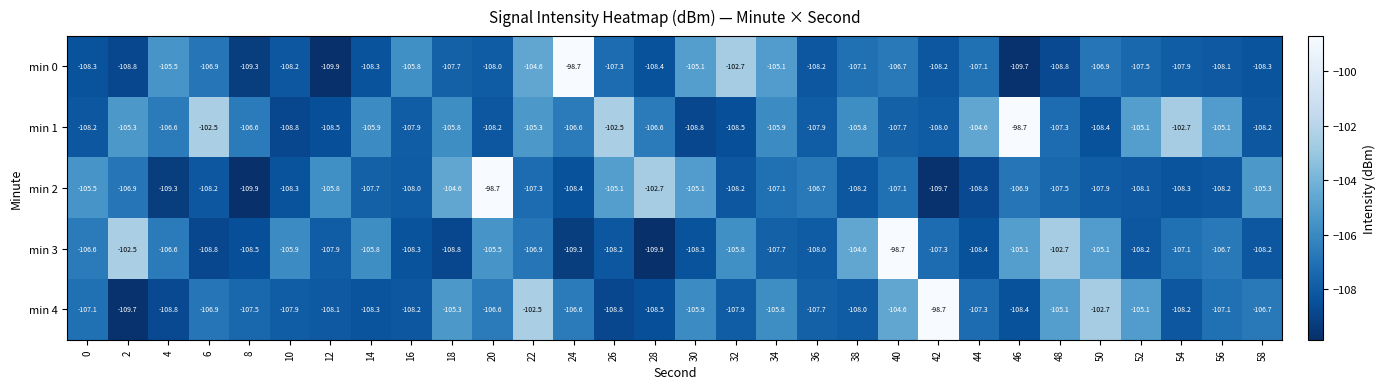

What is the average value of the min 4 series?

-106.7